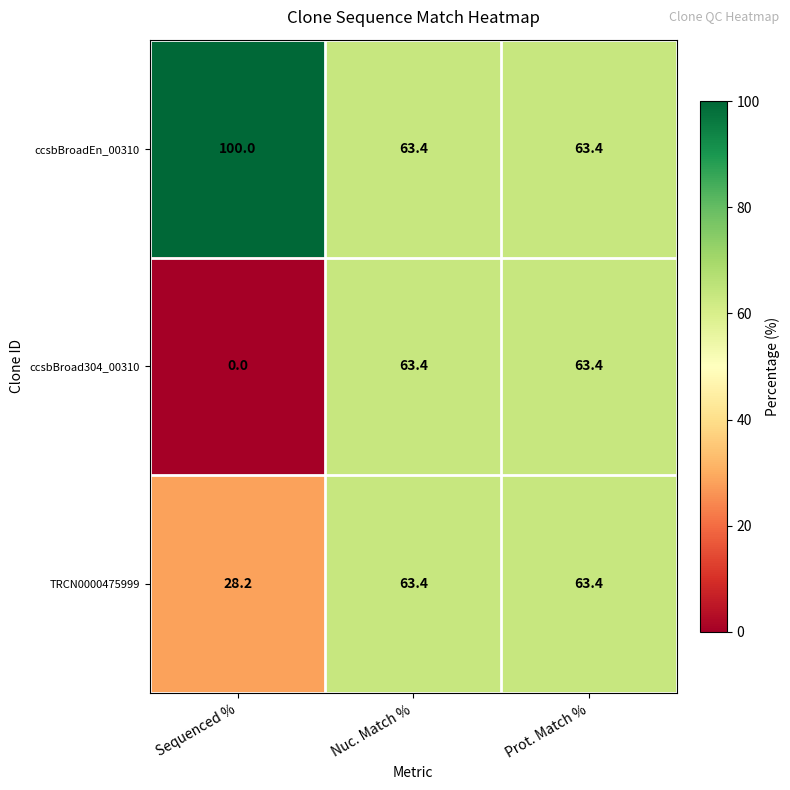

What is the maximum value for TRCN0000475999?

63.4